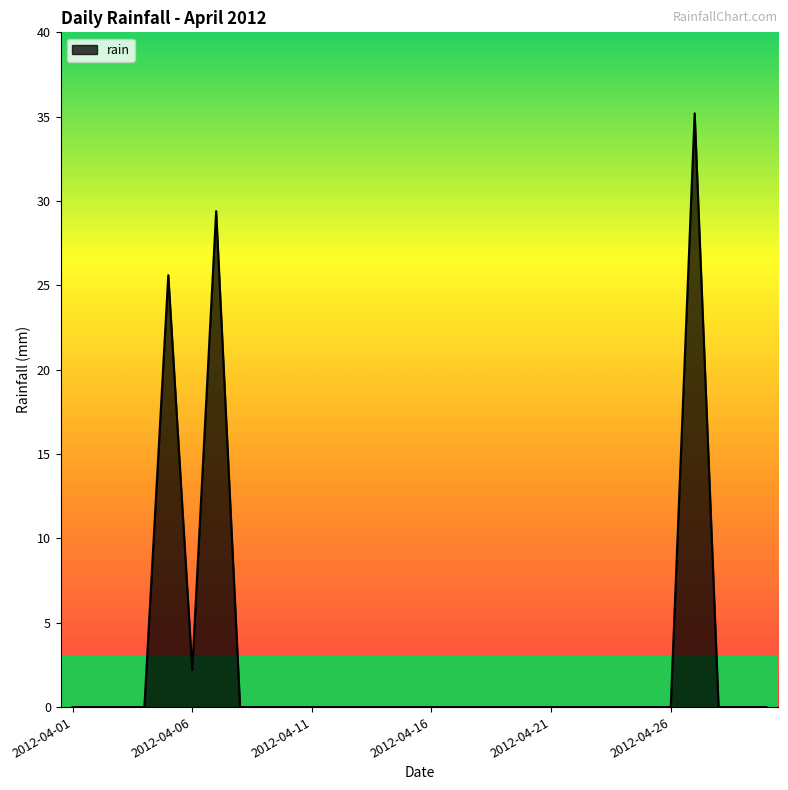

Reading left to right, what are all the values shown in this chart?

0.0	0.0	0.0	0.0	25.6	2.2	29.4	0.0	0.0	0.0	0.0	0.0	0.0	0.0	0.0	0.0	0.0	0.0	0.0	0.0	0.0	0.0	0.0	0.0	0.0	0.0	35.2	0.0	0.0	0.0